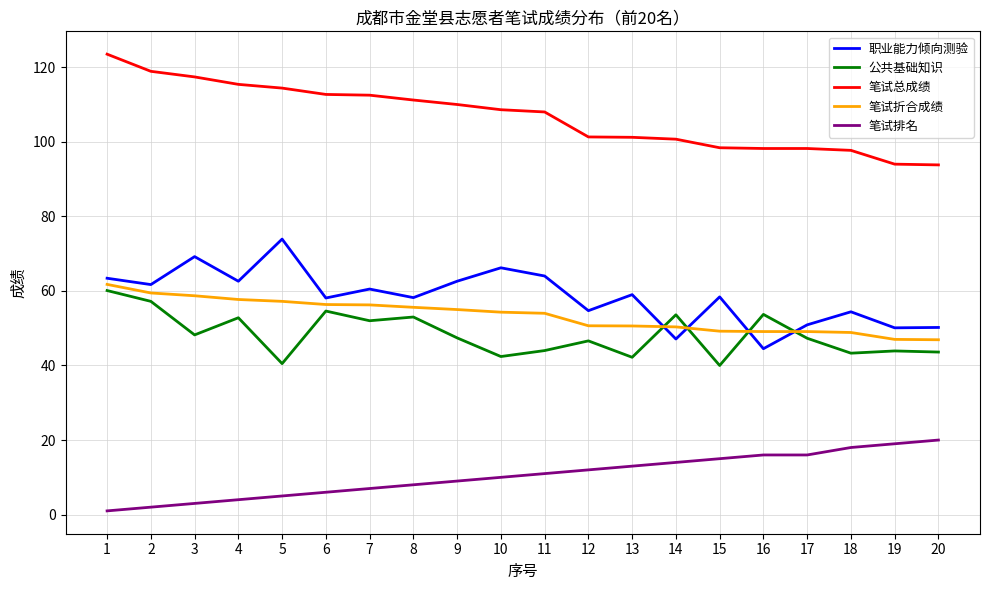

Rank the series at 18 from highest to lowest value.

笔试总成绩, 职业能力倾向测验, 笔试折合成绩, 公共基础知识, 笔试排名